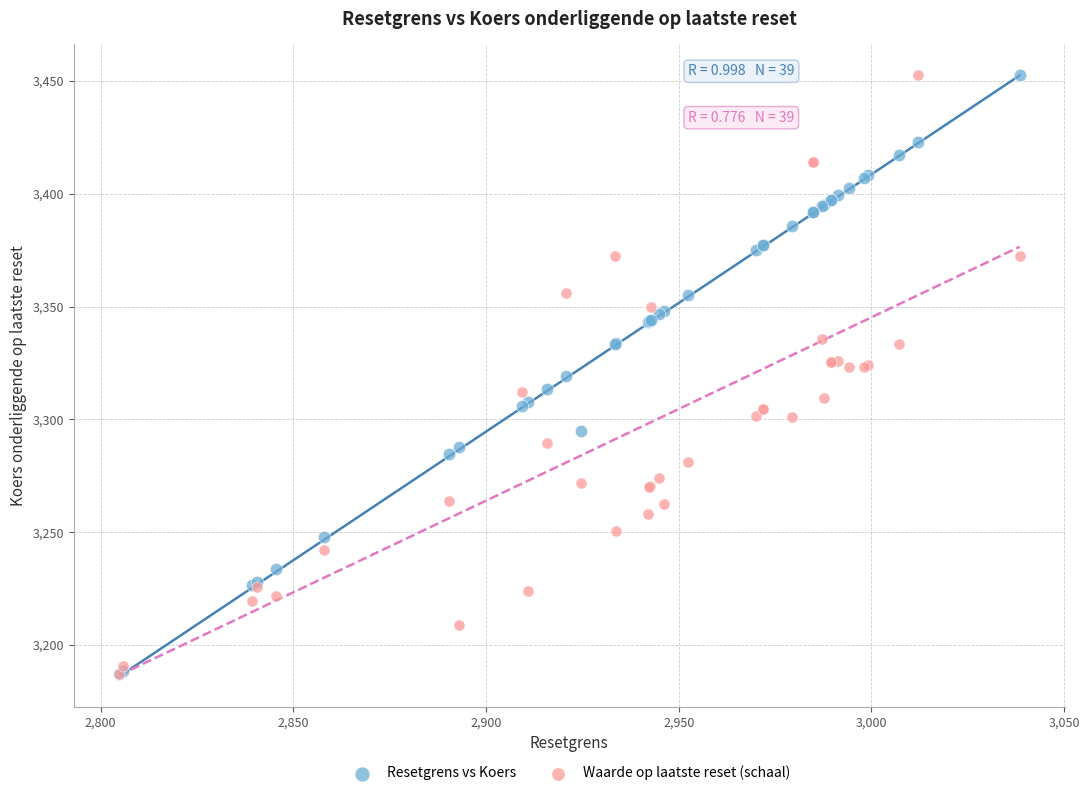

What are all the series names shown in the legend?

Resetgrens vs Koers, Waarde op laatste reset (schaal)